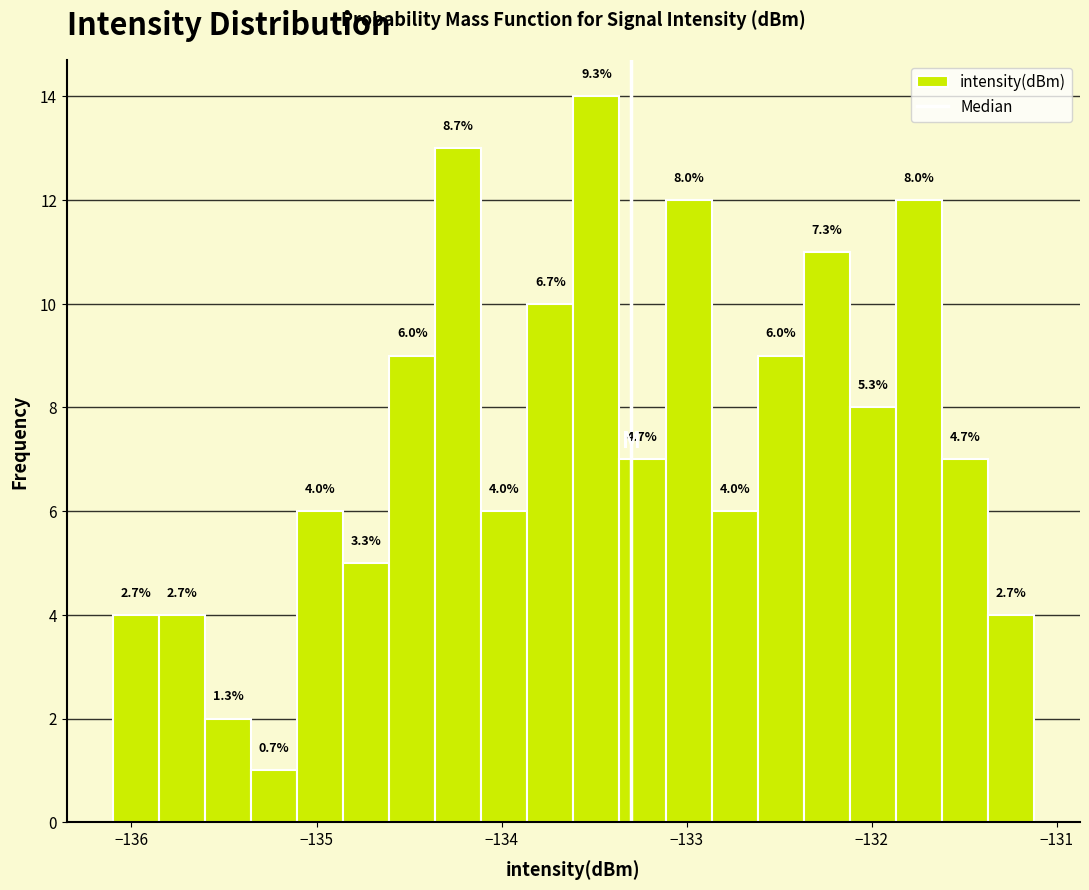

Read against the x-axis, roughly where is the centre of the tallest bar?

-133.5